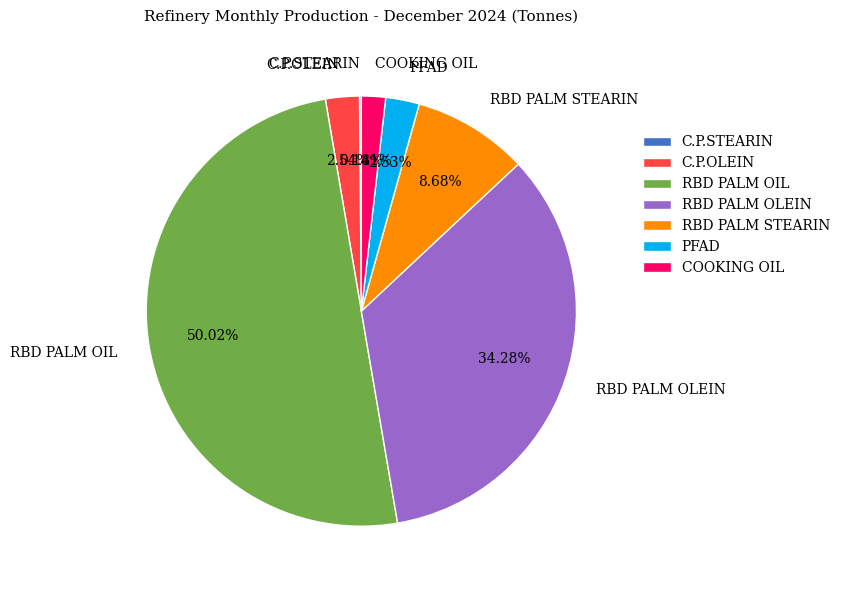

True or false: PFAD accounts for 8% of the total.

False